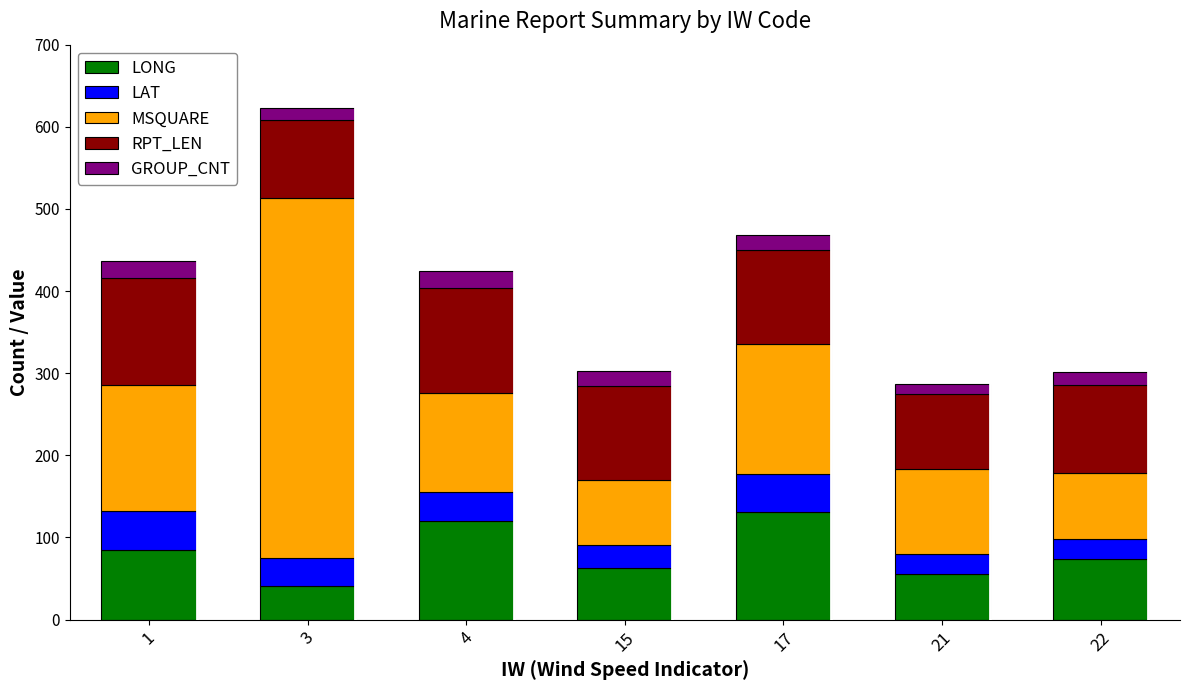

How many bars are there in total?

7